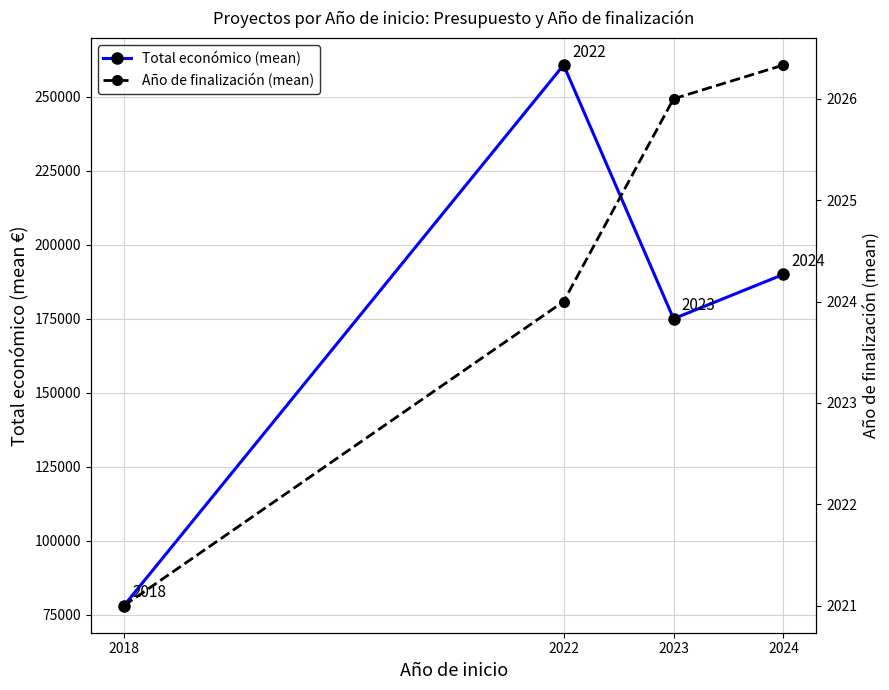

At 2018, list the series in order from smallest to largest.

Año de finalización (mean), Total económico (mean)